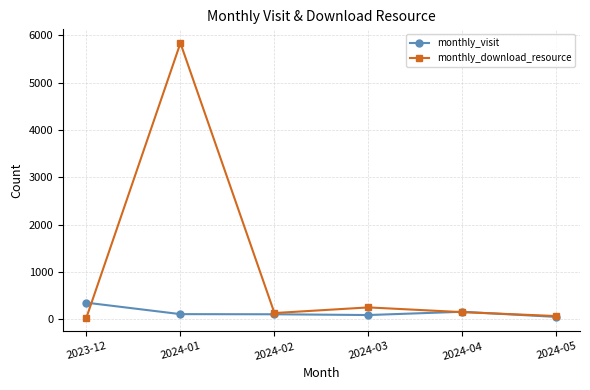

What are all the series names shown in the legend?

monthly_visit, monthly_download_resource